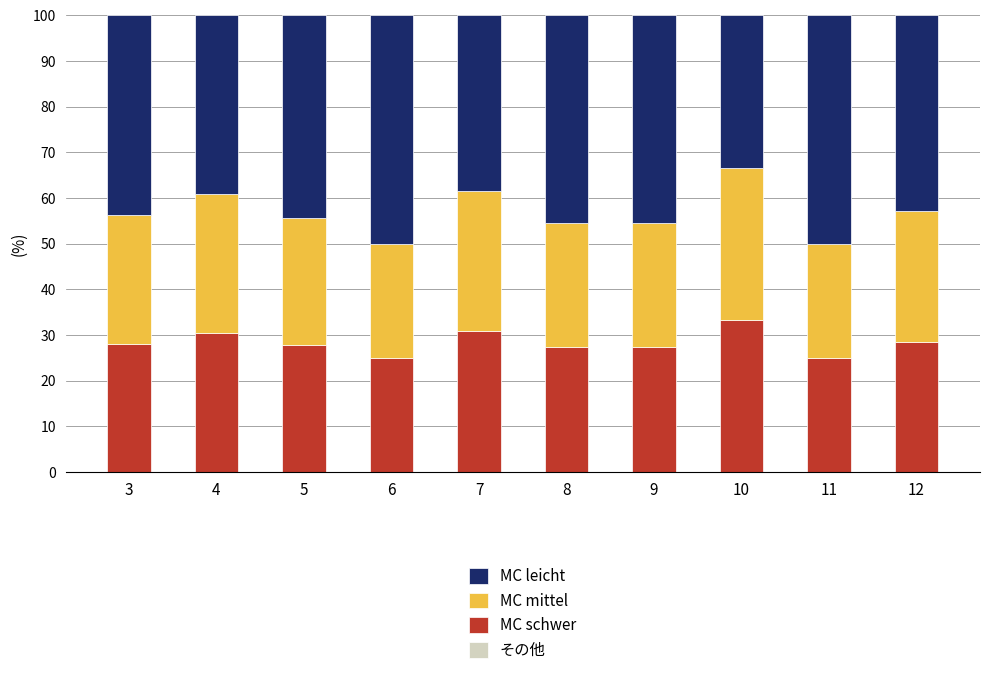

How many categories are shown in the chart?

10